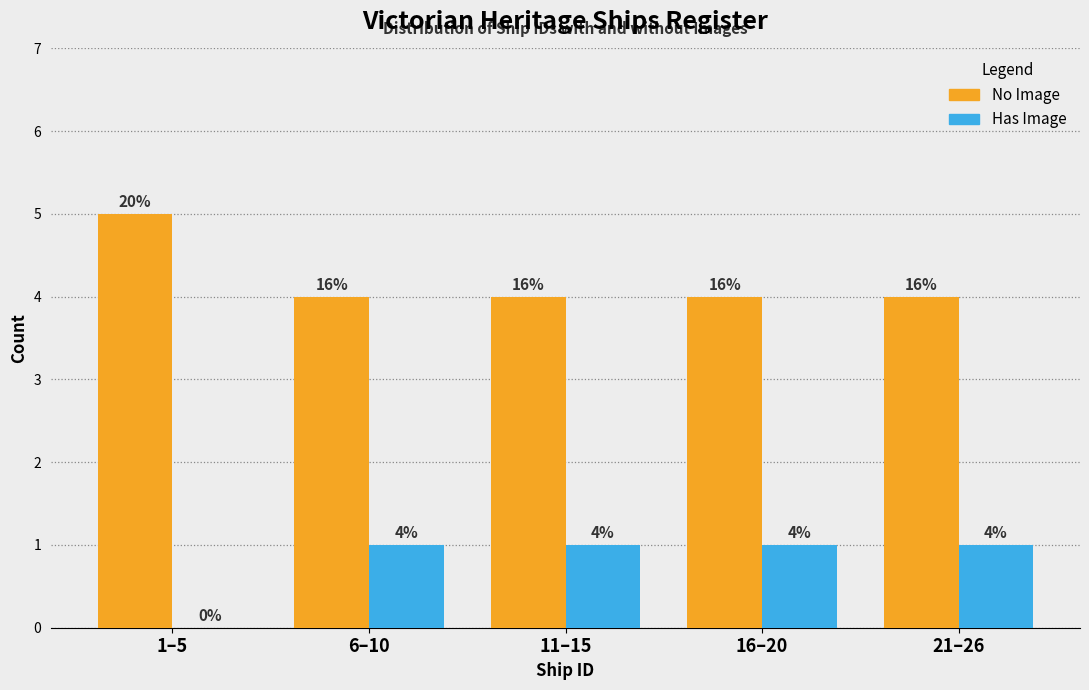

Reading right to left, extract all data points from this chart.

No Image: 21–26=4	16–20=4	11–15=4	6–10=4	1–5=5
Has Image: 21–26=1	16–20=1	11–15=1	6–10=1	1–5=0